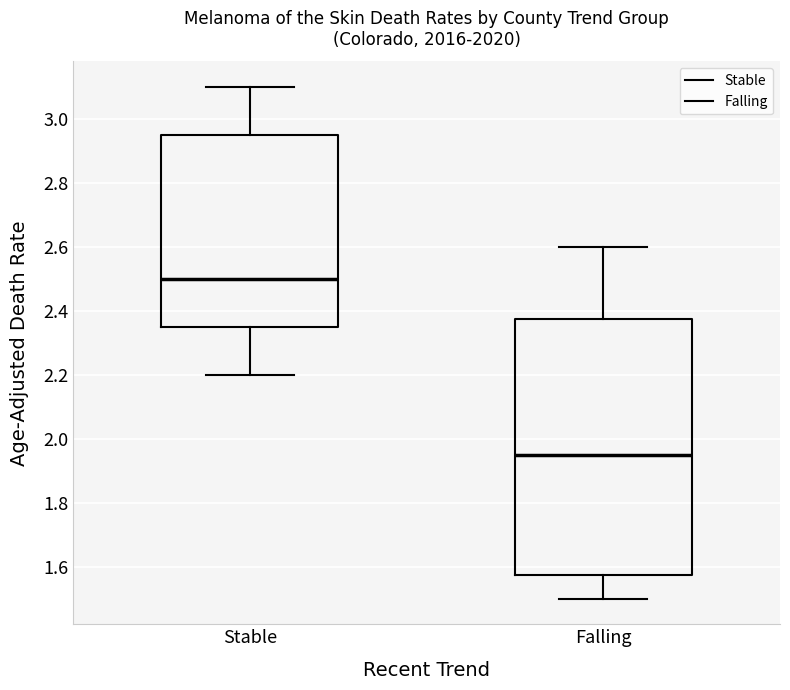

Where does the upper whisker of the box for Stable end on the y-axis? The values are not printed on the chart, so give them approximately, as read against the axis.

3.10